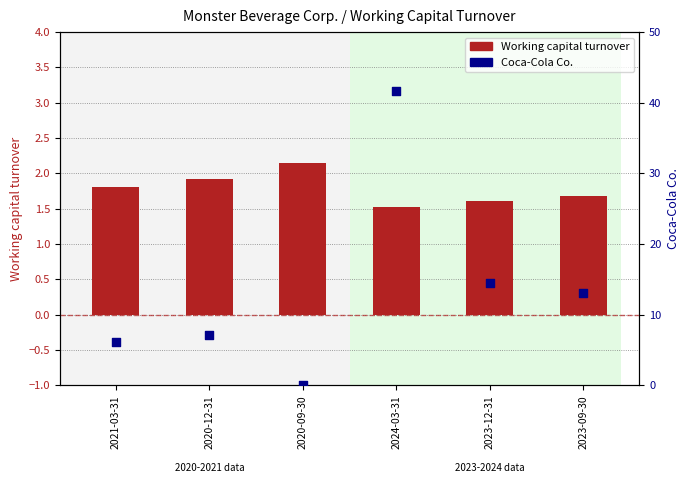

What are all the series names shown in the legend?

Working capital turnover, Coca-Cola Co.